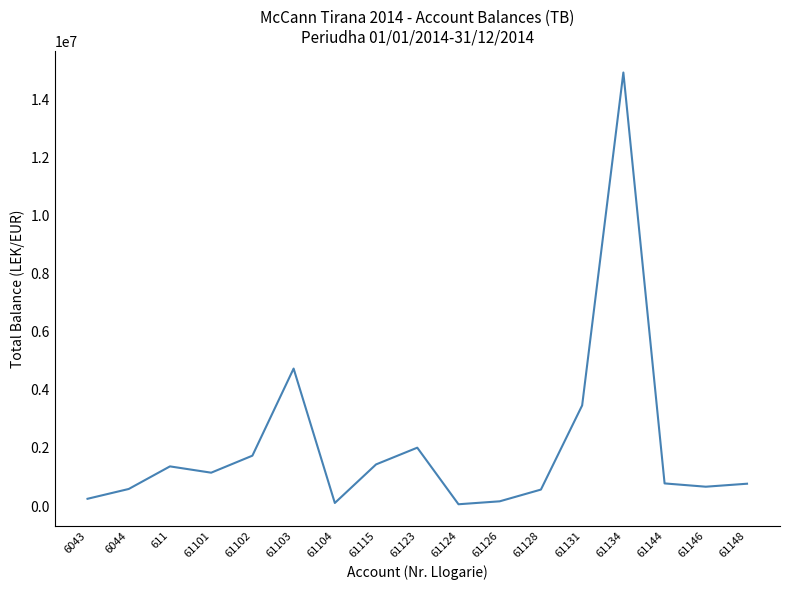

What is the difference between the maximum and minimum values?

14869345.6